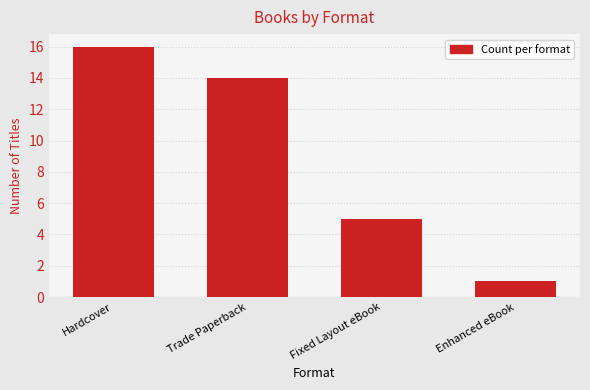

At which category does the chart reach its peak across all series?

Hardcover